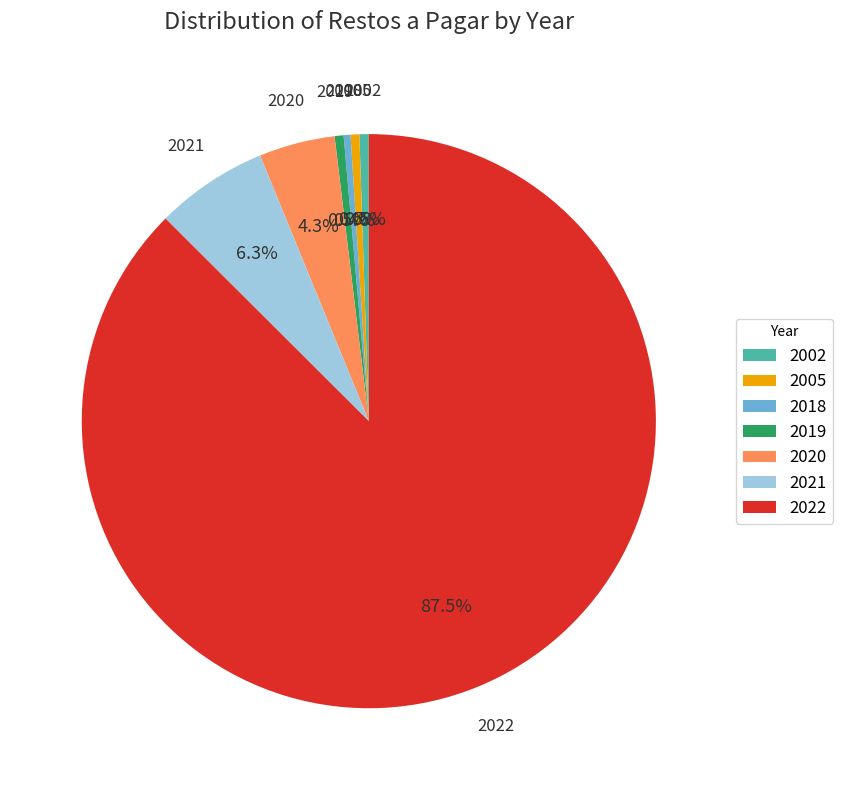

Approximately how many times larger is the value at 2021 compared to 2020?

1.5